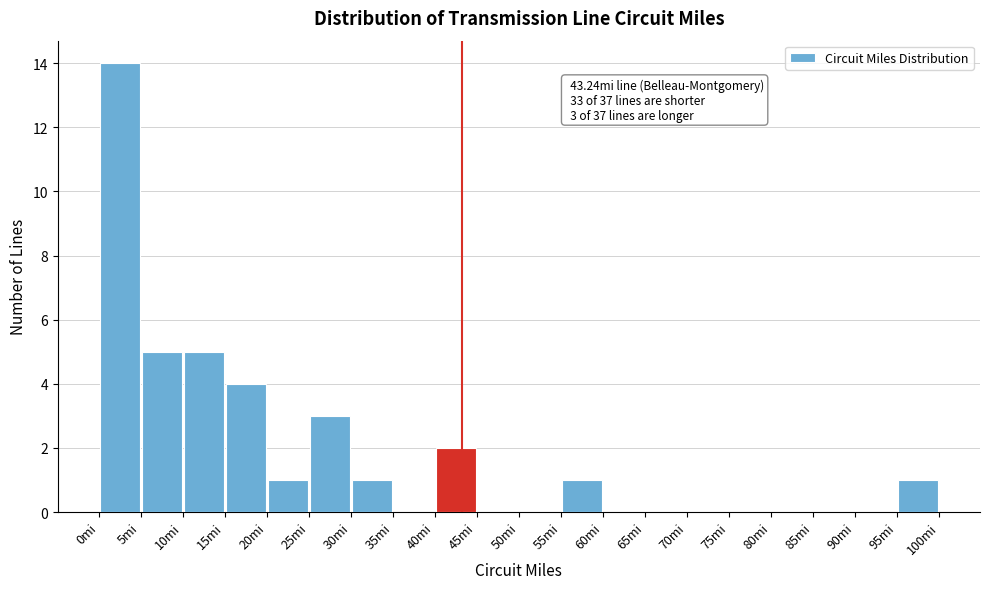

Over which range of the x-axis is the bar tallest?

0 to 5